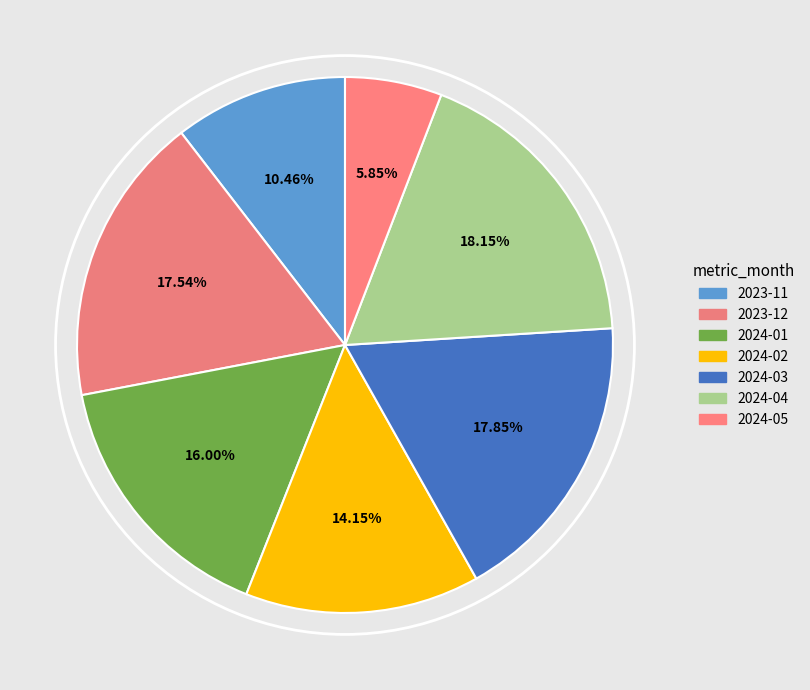

How many slices are in this pie chart?

7